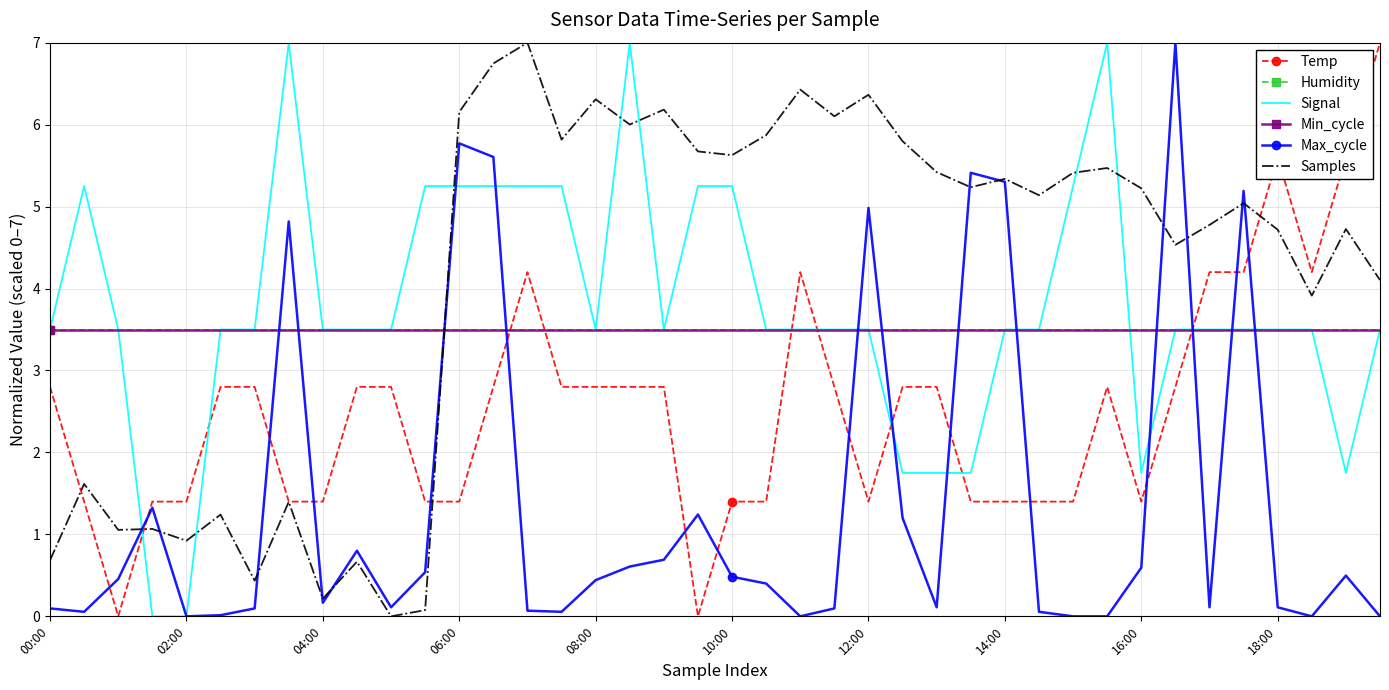

In Temp, how many points are lower than both neighbors (excluding endpoints)?

5